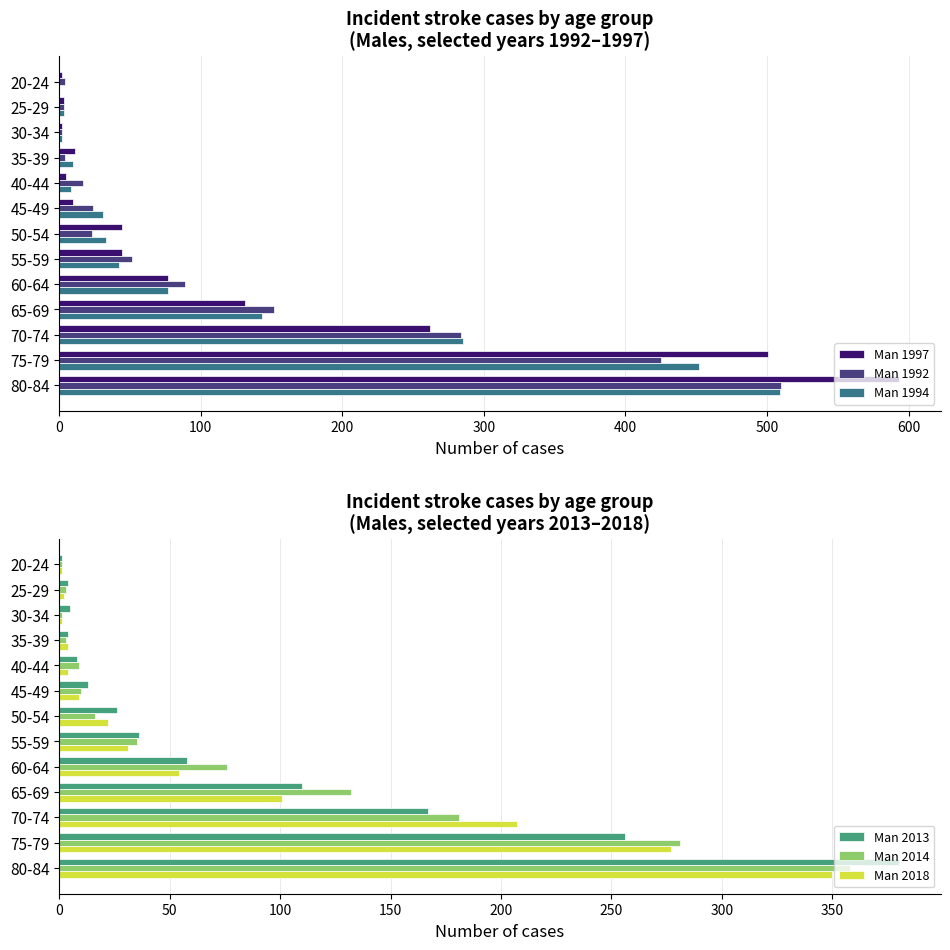

The Man 1997 series shows 63 at 50-54. True or false?

False